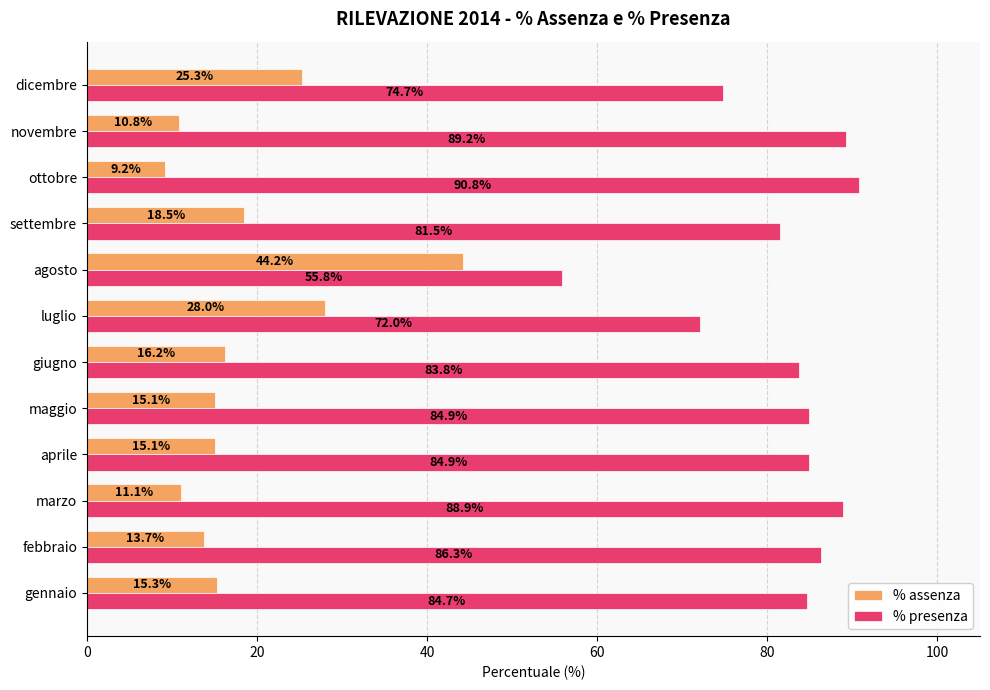

At novembre, list the series in order from largest to smallest.

% presenza, % assenza